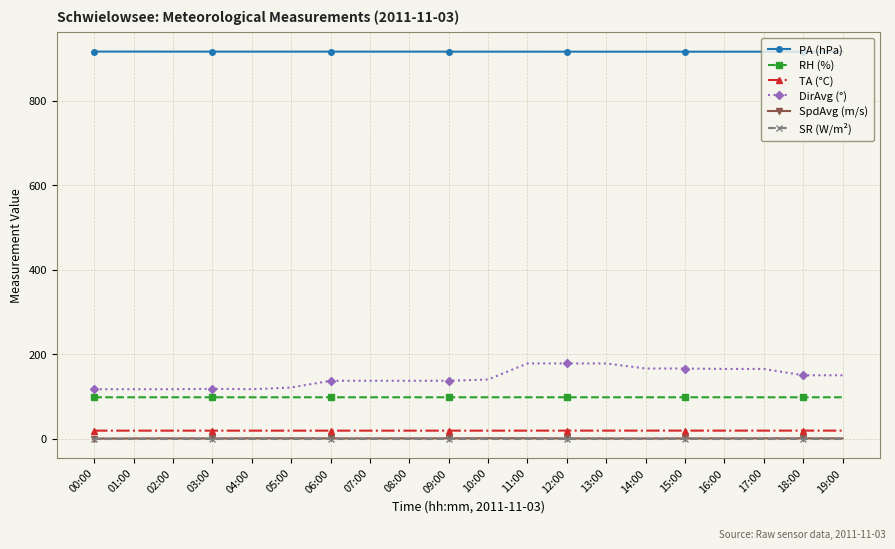

Which series changed the most between 00:00 and 10:00?

DirAvg (°)